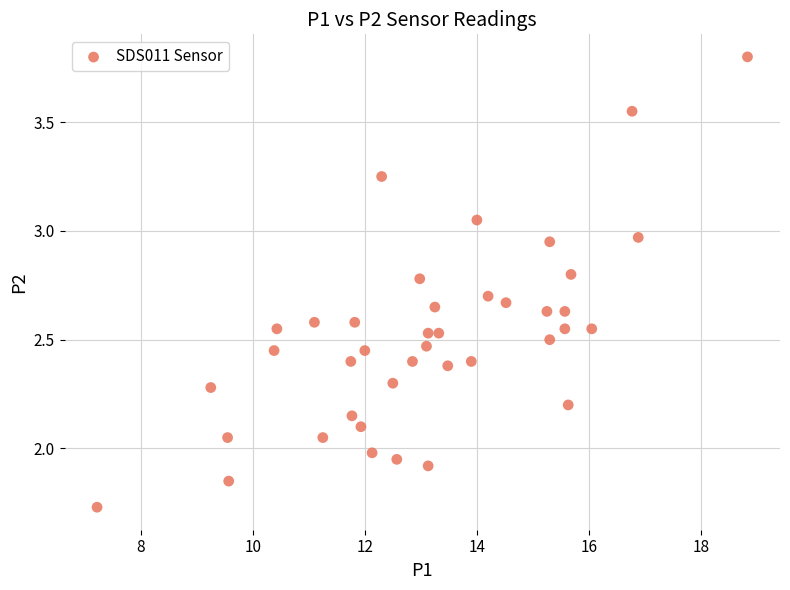

What is the range of X values (max minus min)?

11.6